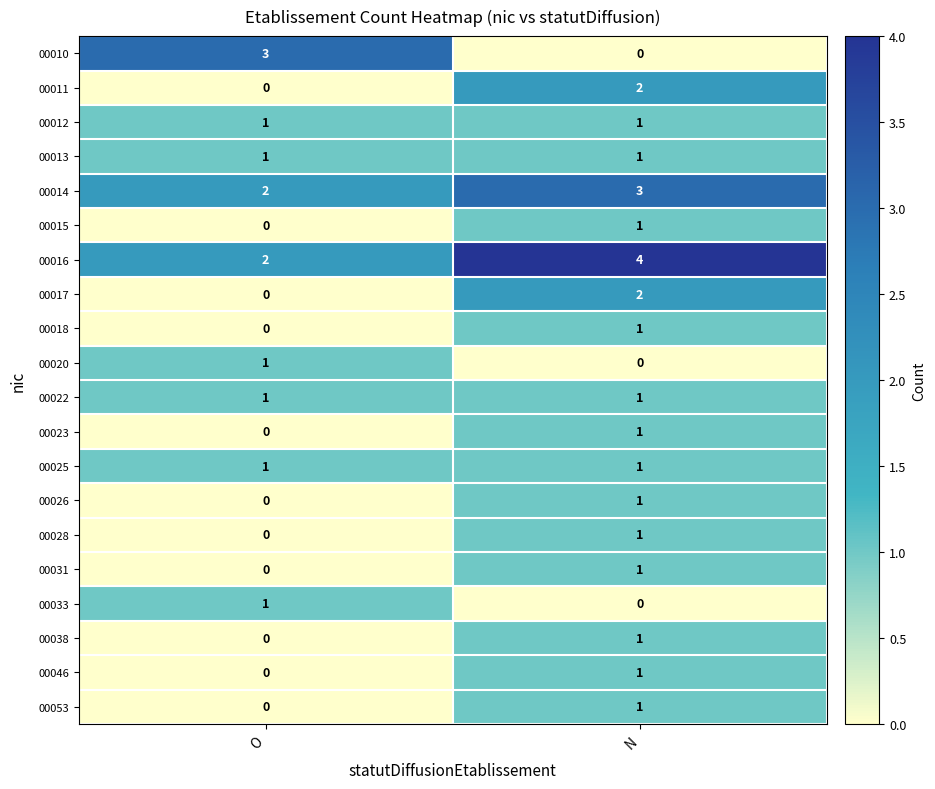

True or false: 00053 has a value of 1 at O.

False